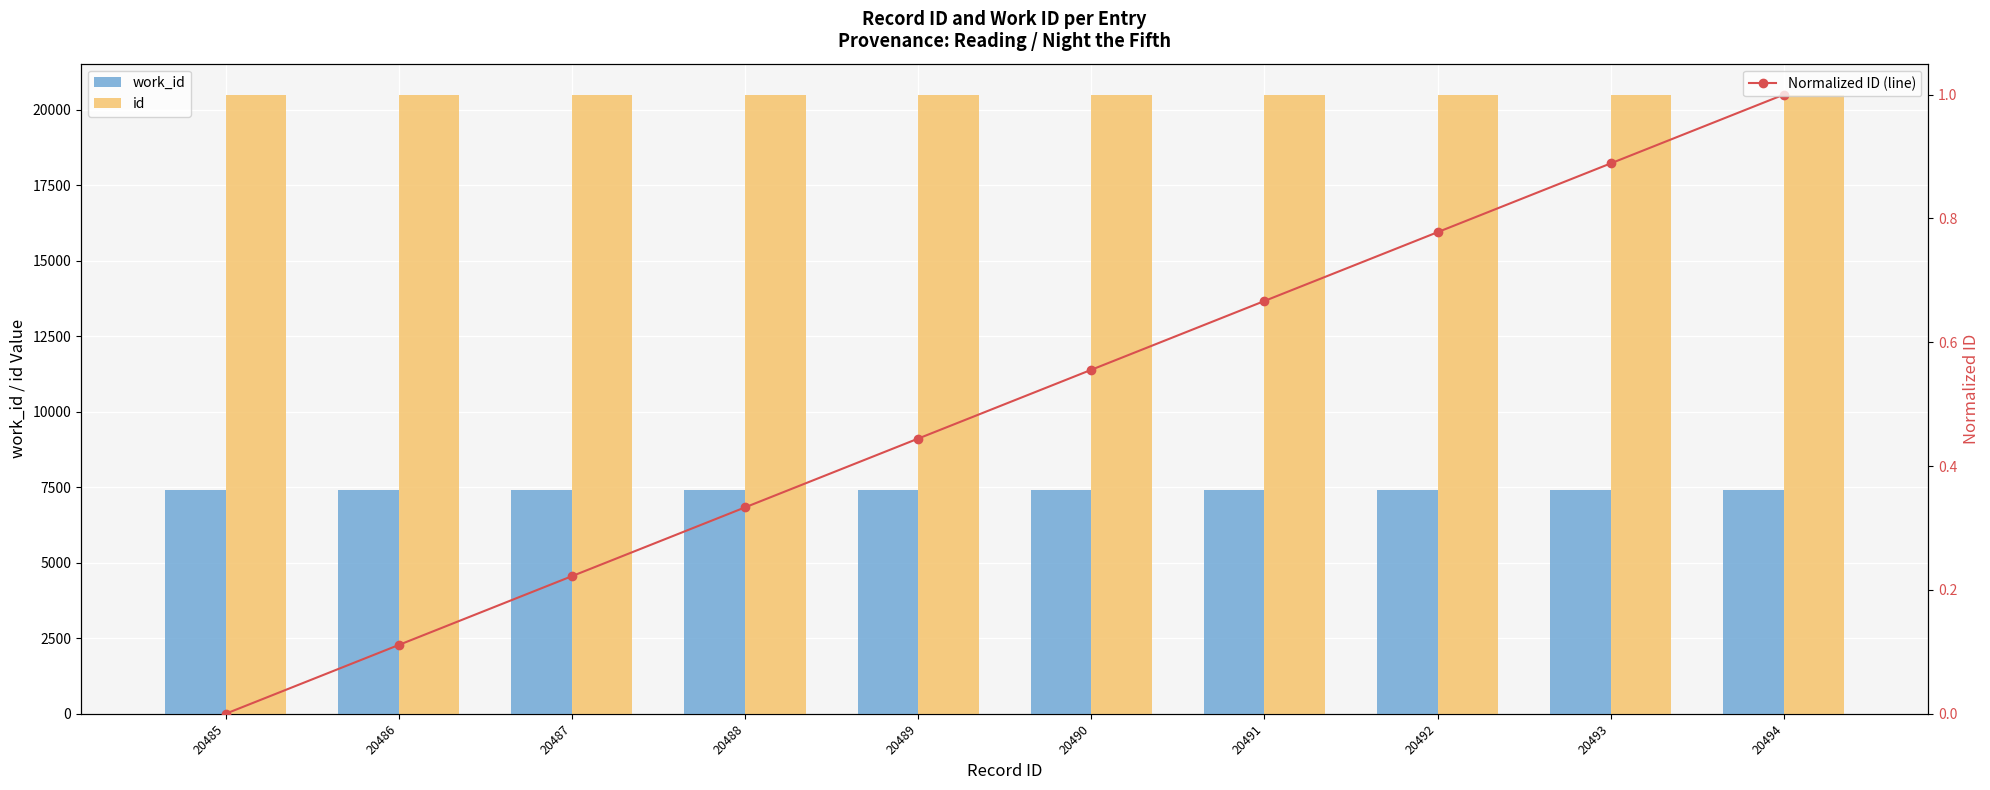

Which series changed the most between 20487 and 20491?

id